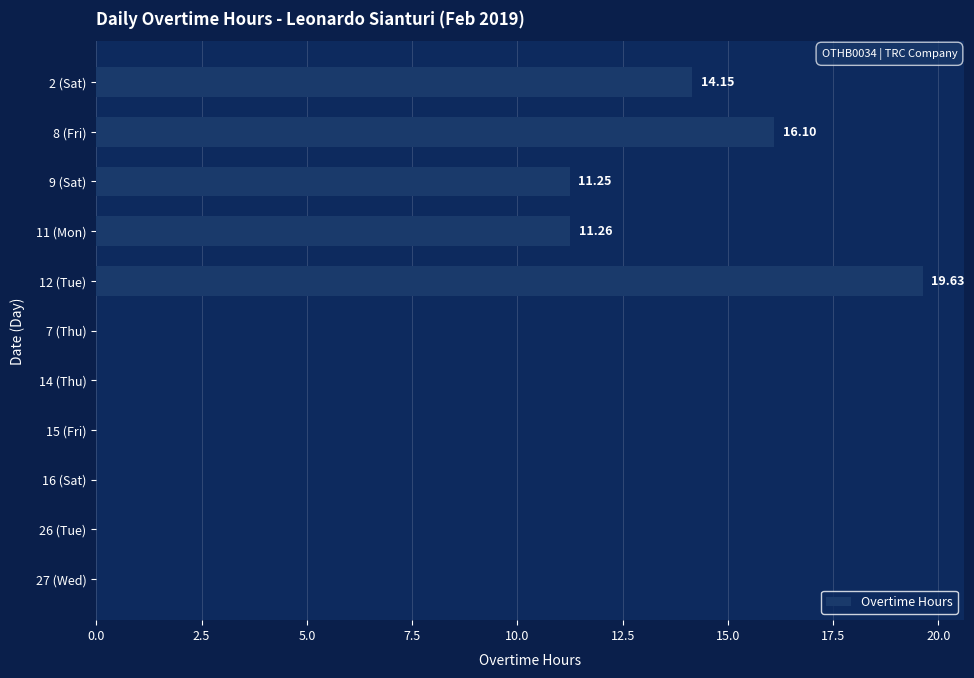

Count the number of data series in this chart.

1